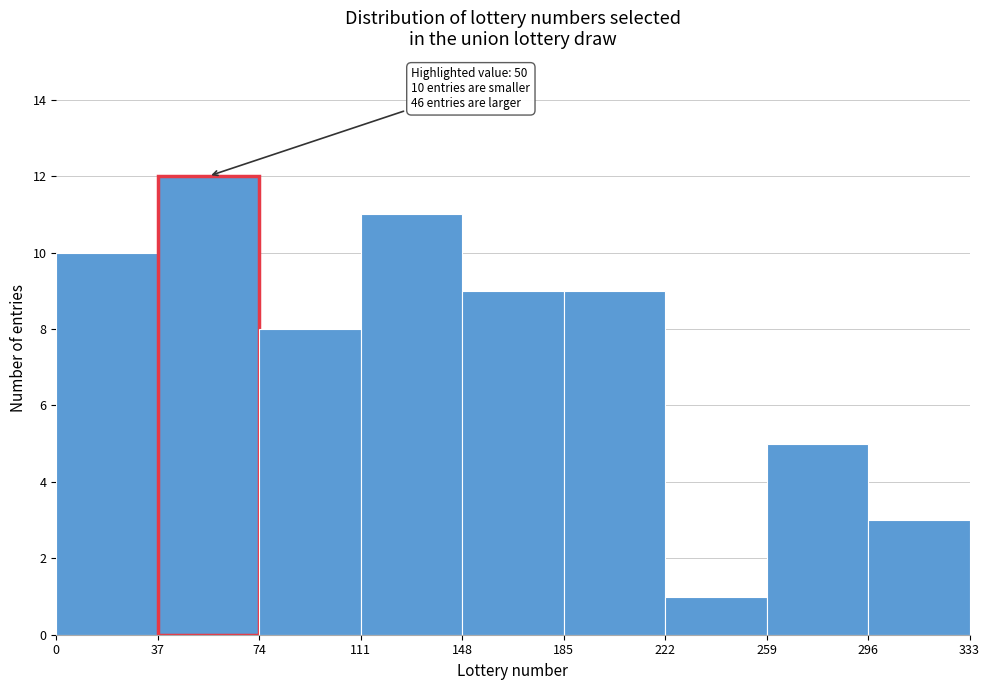

Over which range of the x-axis is the bar tallest?

37 to 74